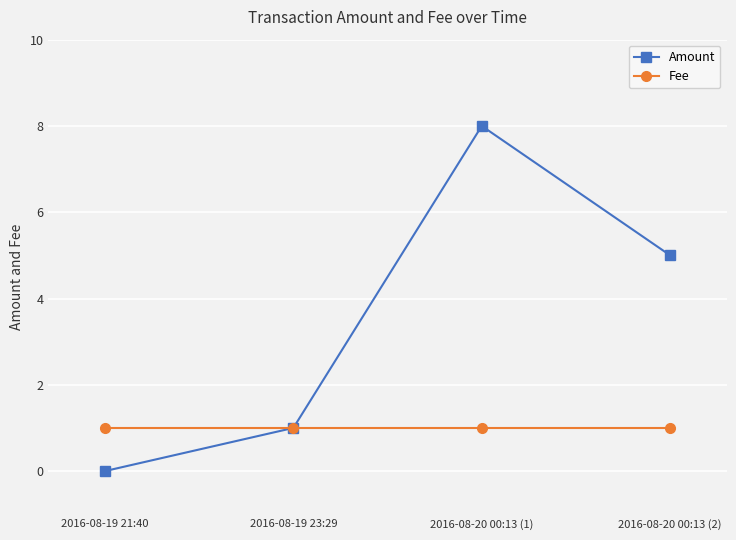

What is the sum of all Amount values?

14